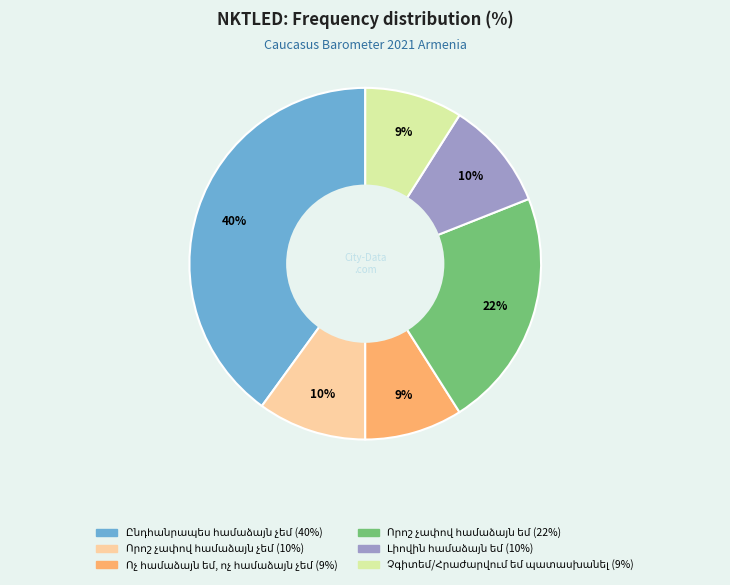

To the nearest percent, what is the average slice percentage?

17%